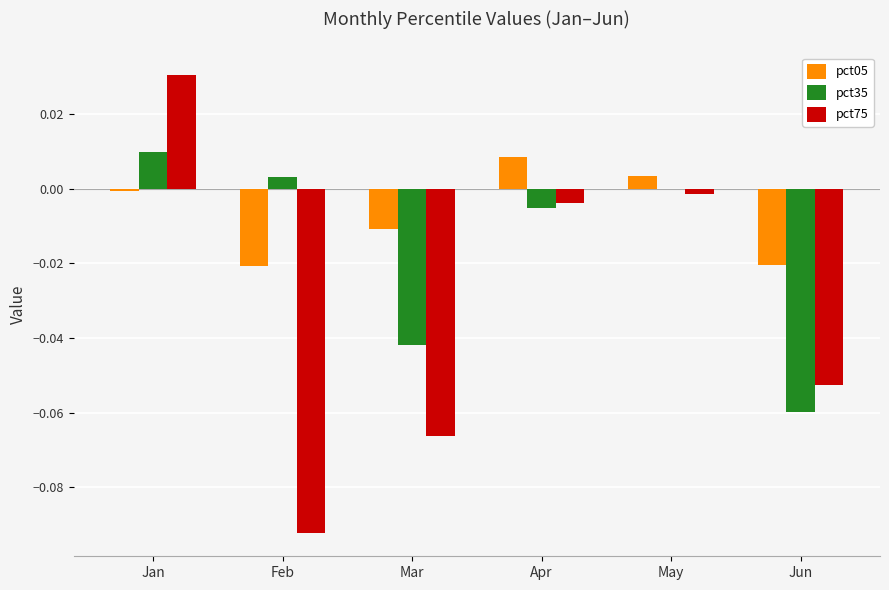

Is the value of pct05 at Mar greater than the value of pct35 at Jun?

Yes